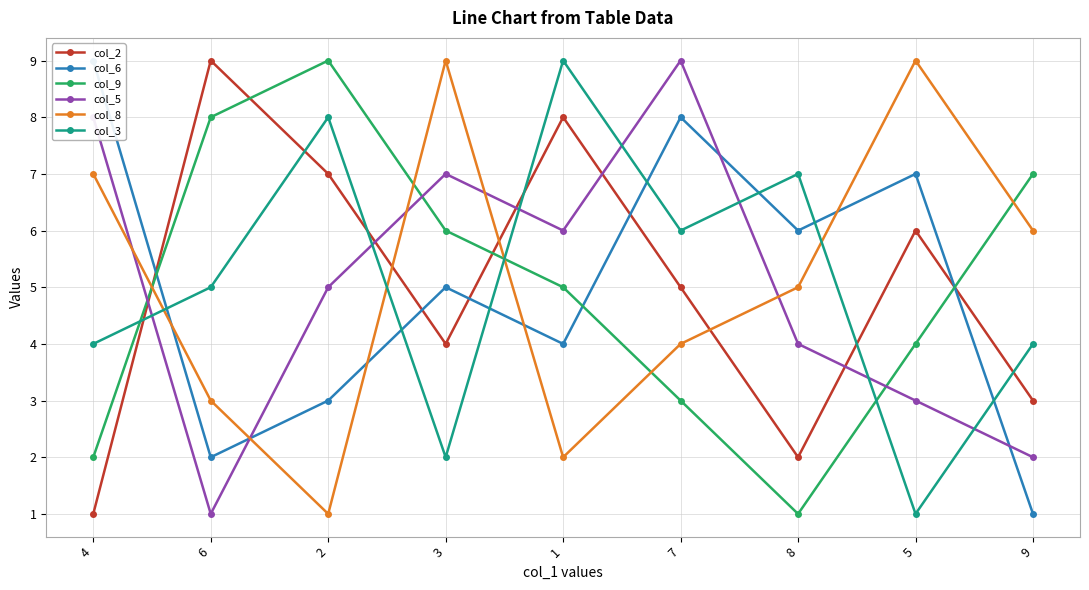

How many col_6 values are between 3 and 7?

5